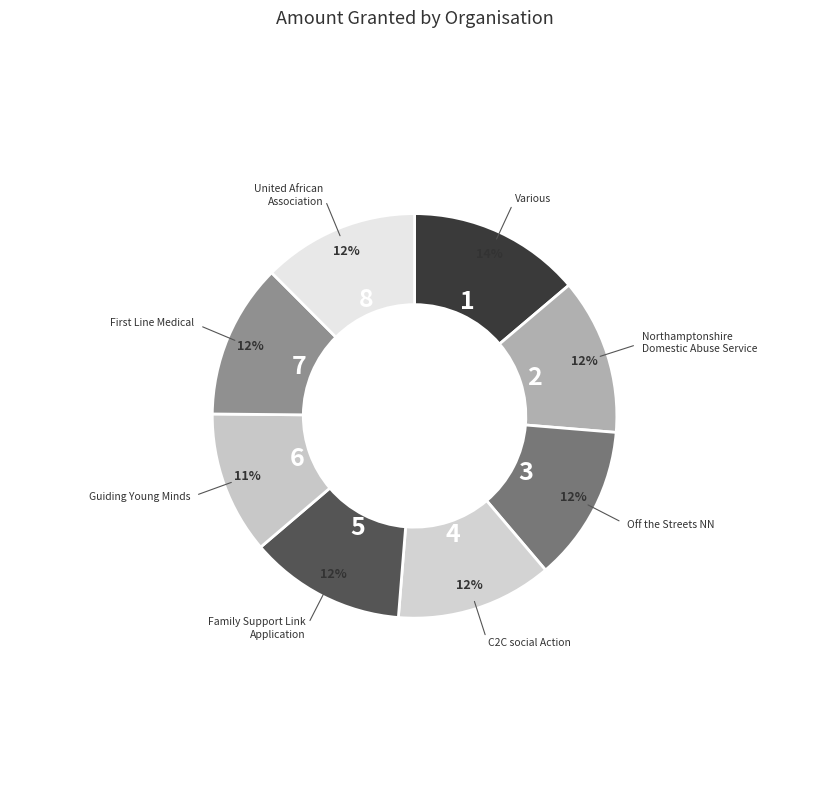

How many segments does this pie chart have?

8